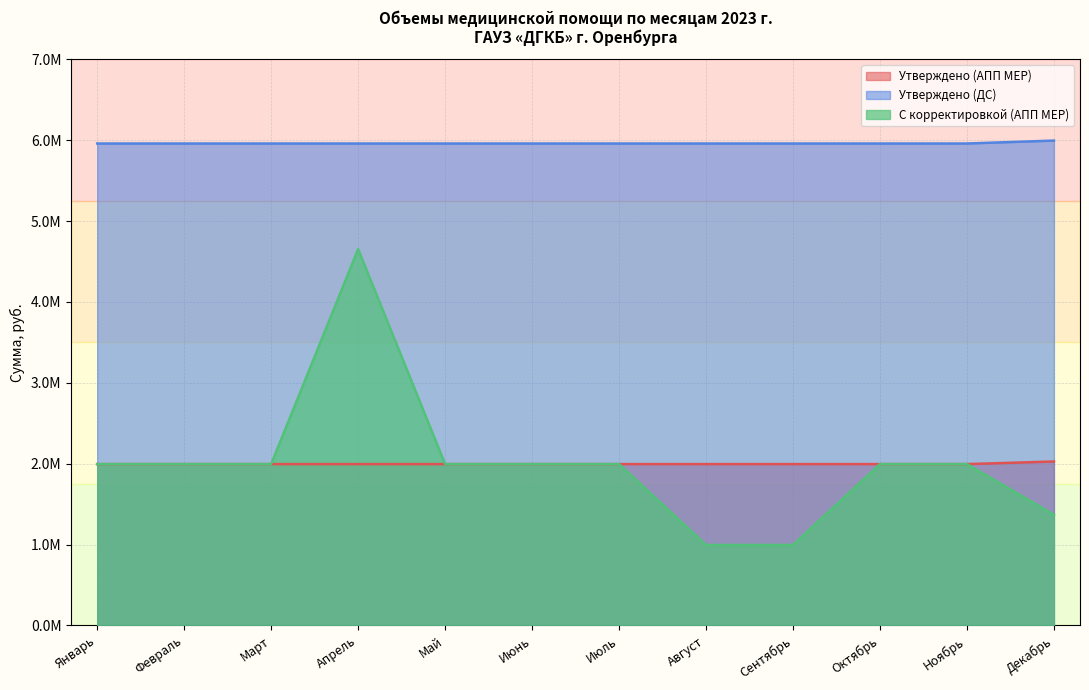

True or false: Утверждено (АПП МЕР) has more than 1 interior local peaks.

False